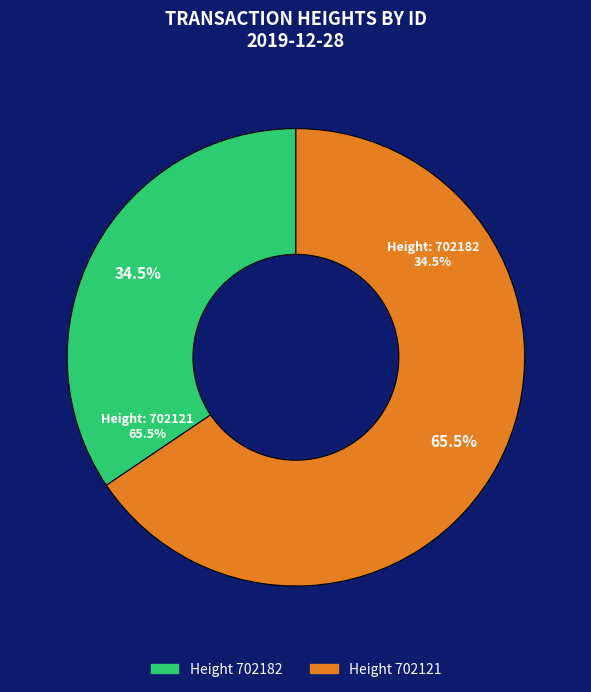

Count the number of slices in the pie.

2